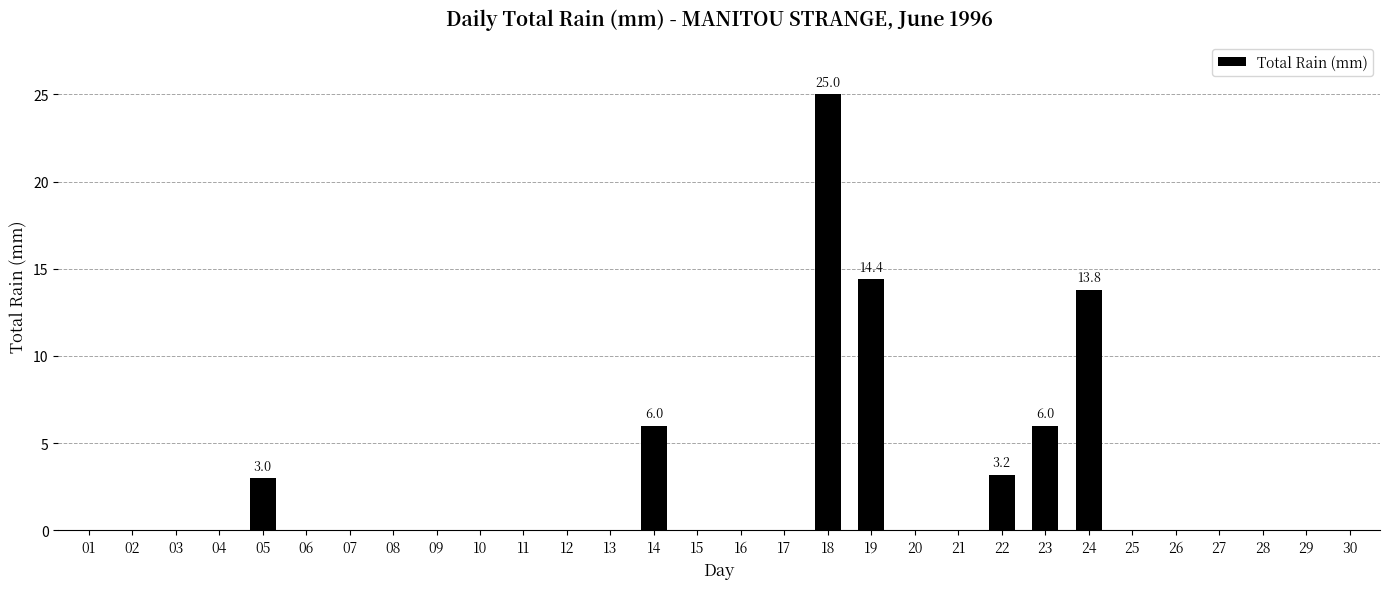

Are the bars horizontal?

No